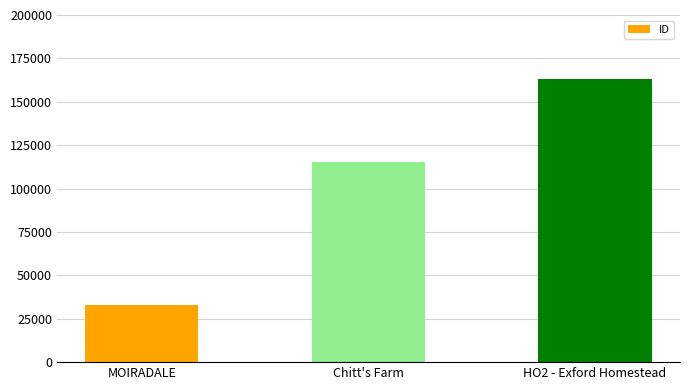

What value does the data have at Chitt's Farm?

115217